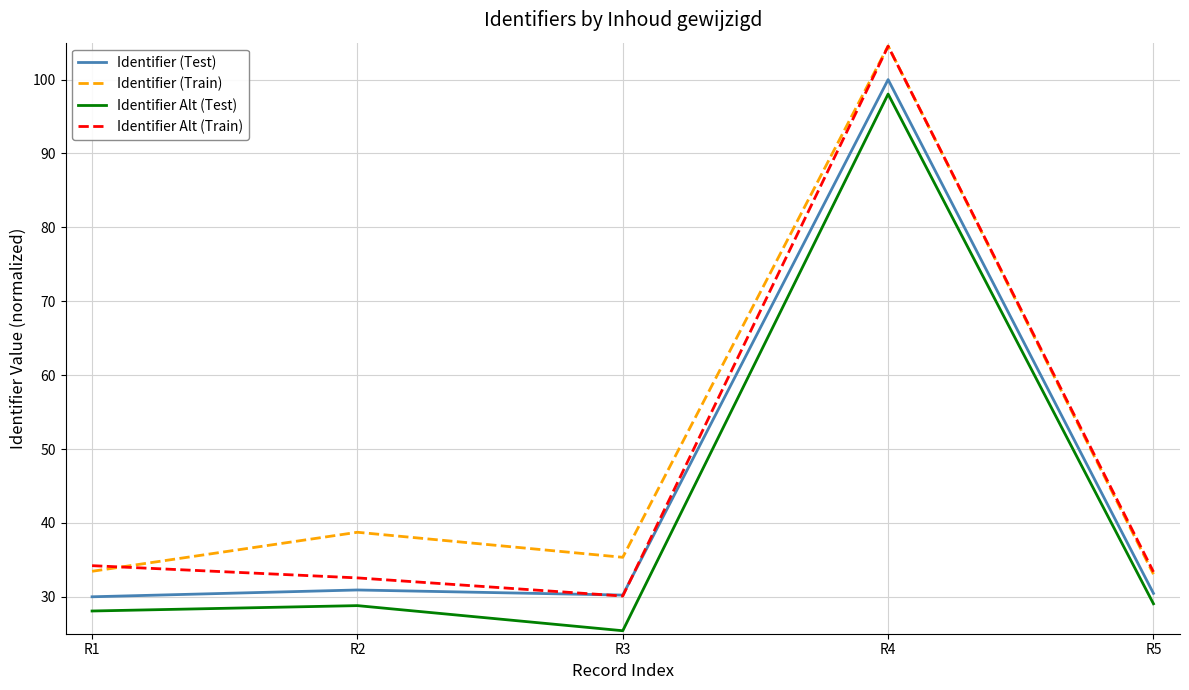

Count the number of categories in the chart.

5